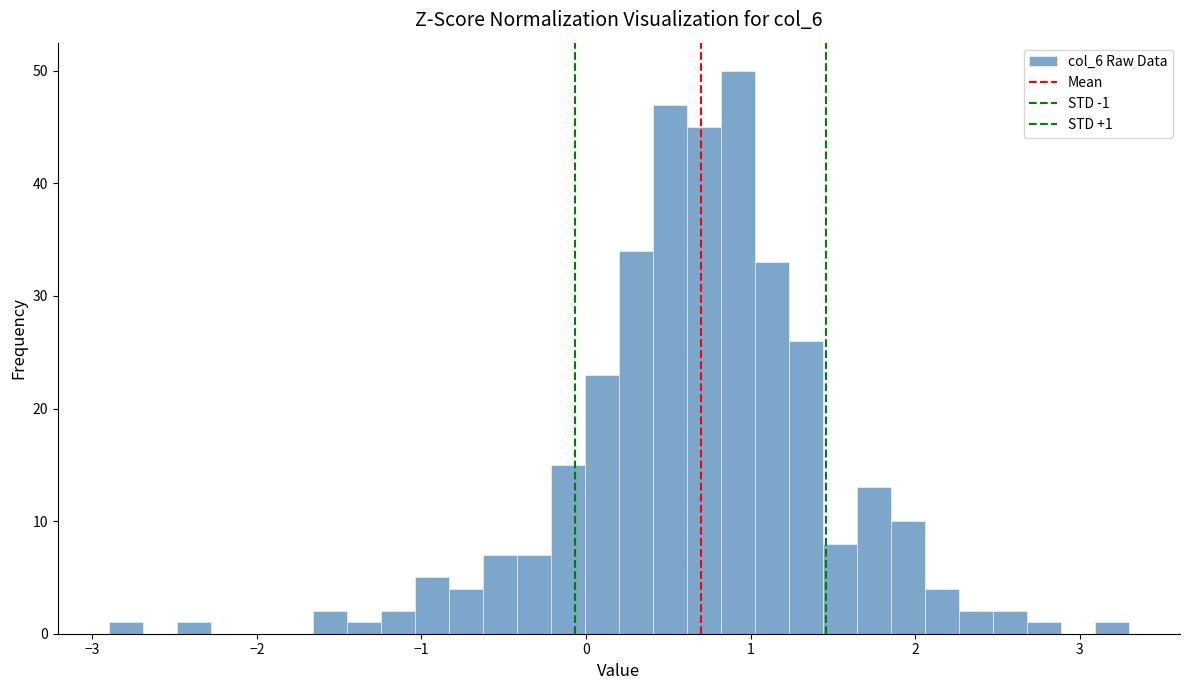

Around what value on the x-axis is the tallest bar? Give the approximate position of its centre, as read against the axis.

0.9